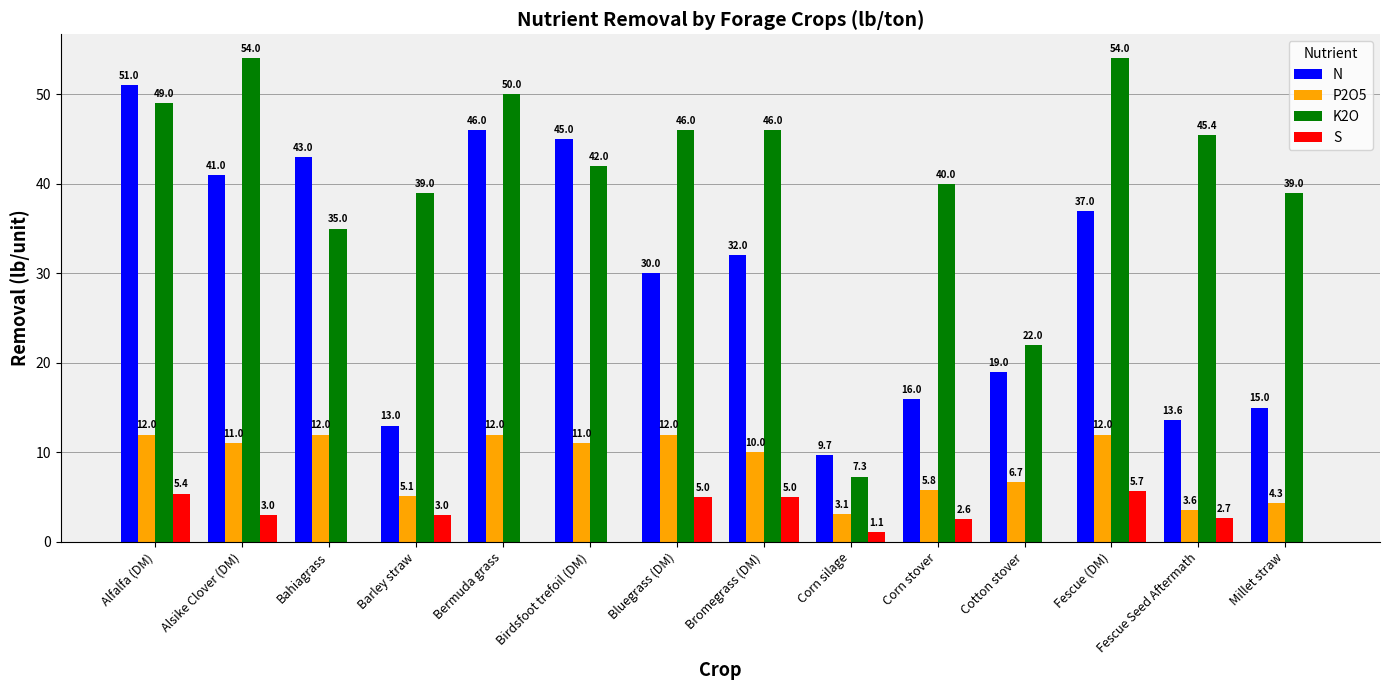

Are the bars grouped side by side (vs. stacked)?

Yes